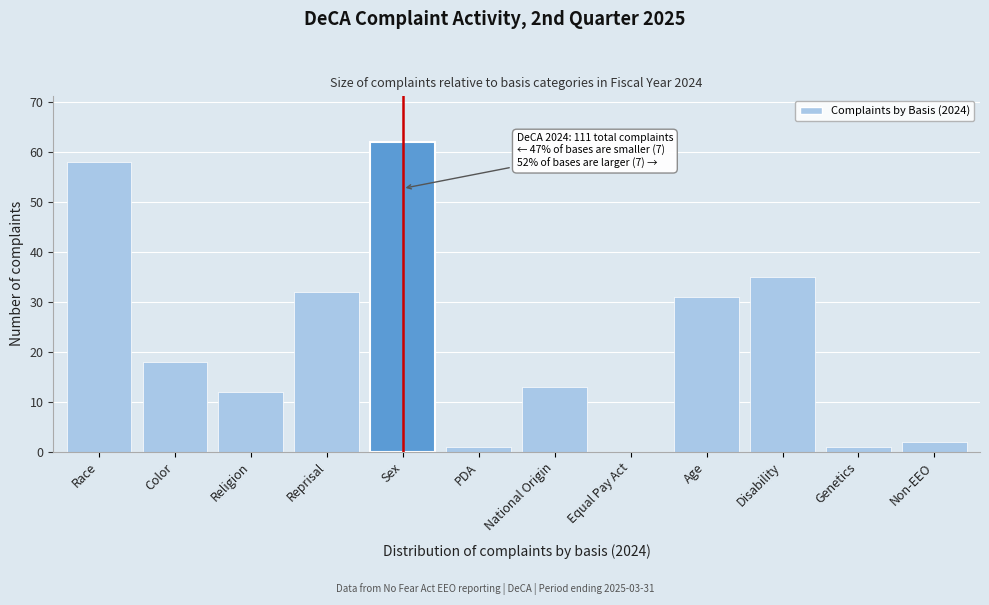

Reading left to right, transcribe all the data shown in this chart.

Race=58	Color=18	Religion=12	Reprisal=32	Sex=62	PDA=1	National Origin=13	Equal Pay Act=0	Age=31	Disability=35	Genetics=1	Non-EEO=2